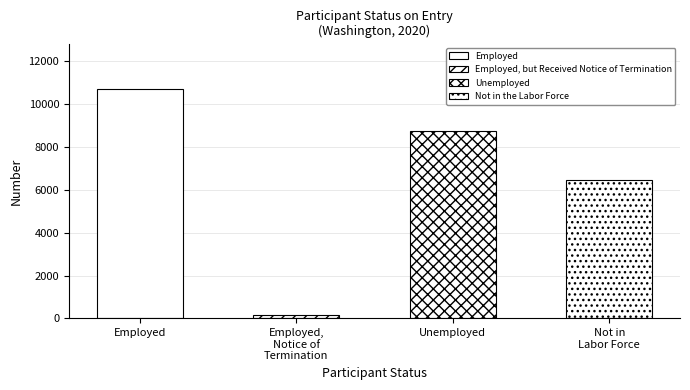

Reading right to left, transcribe all the data shown in this chart.

Not in the Labor Force=6430	Unemployed=8702	Employed, but Received Notice of Termination=169	Employed=10658